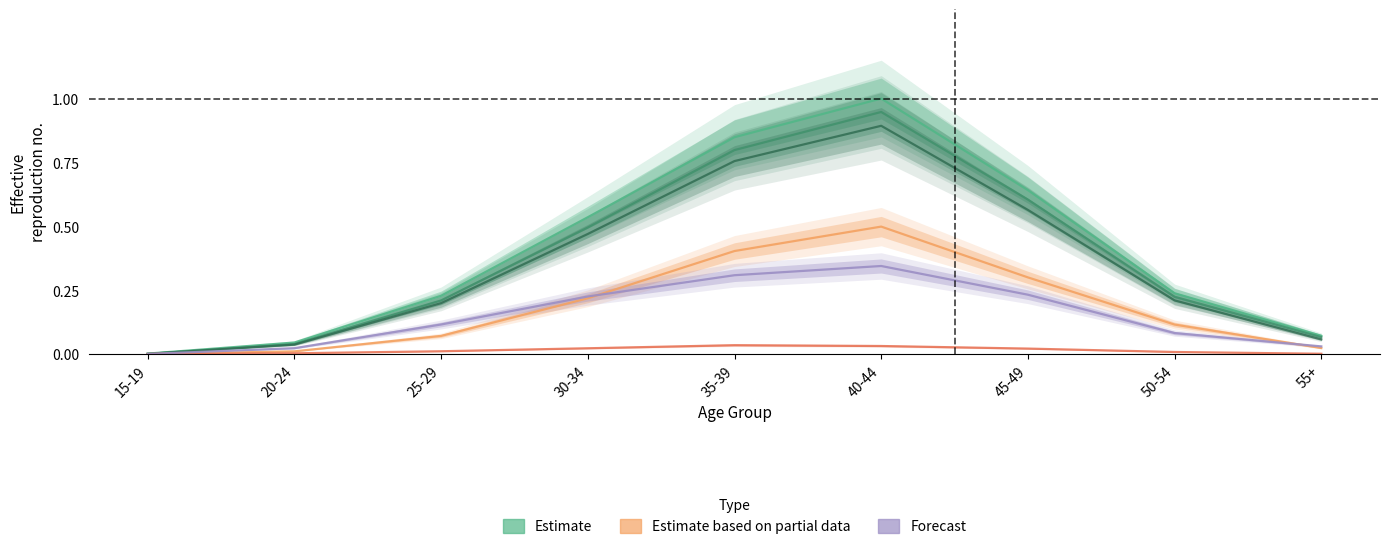

Does the chart display data point markers on the line(s)?

No